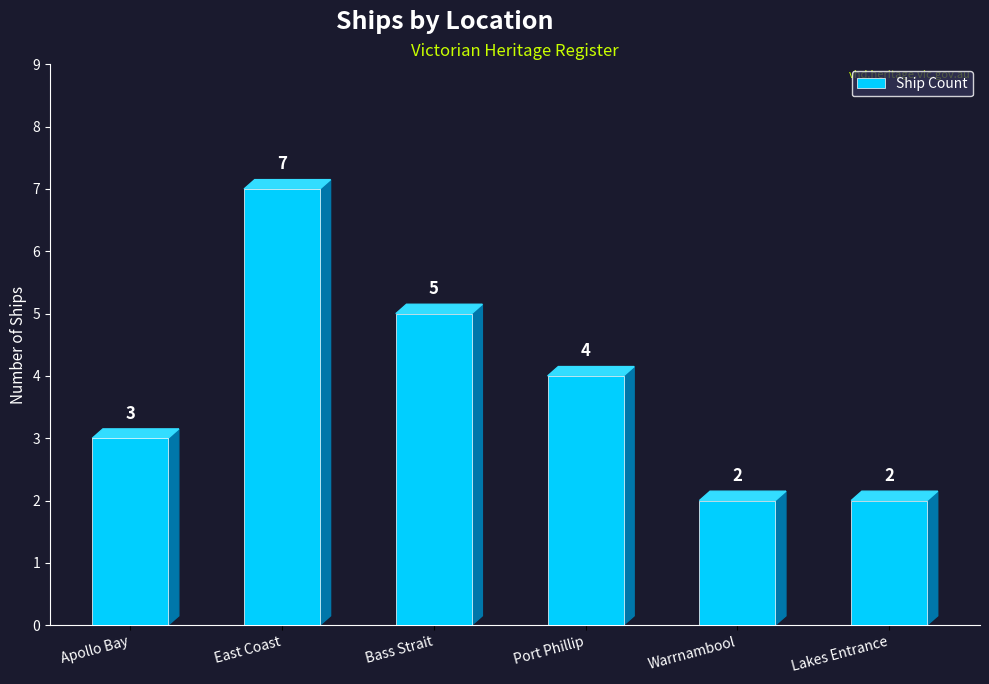

The chart shows a value of 3 at Bass Strait. True or false?

False